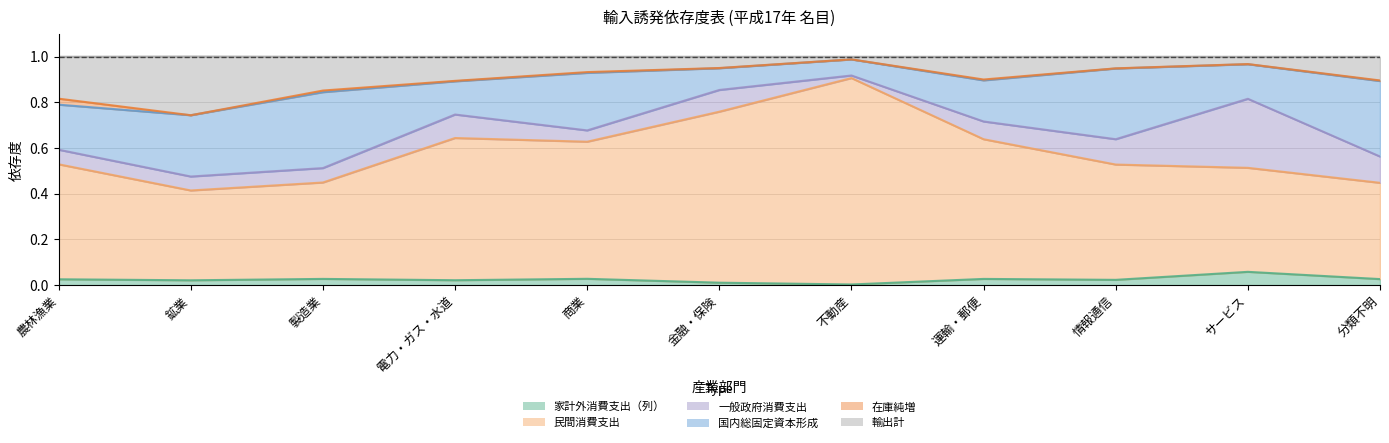

At which label is 民間消費支出 closest to 0?

鉱業